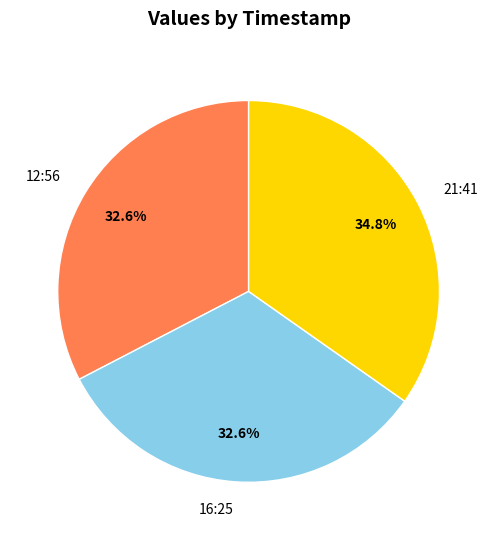

To the nearest percent, what is the average slice percentage?

33%